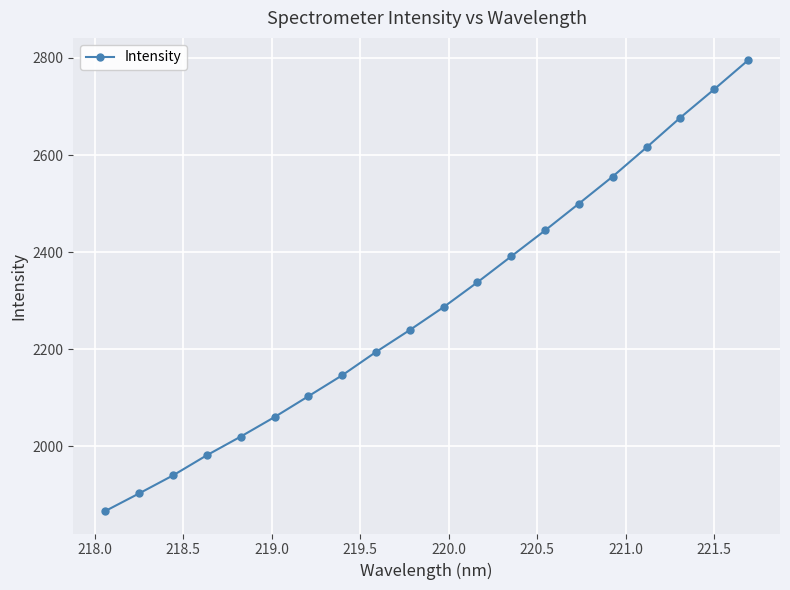

What is the minimum value shown in the chart?

1867.0